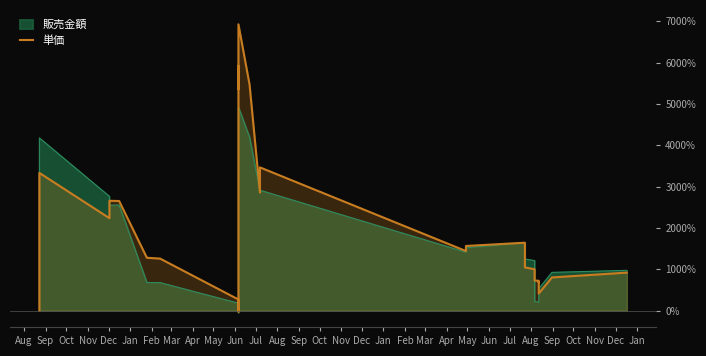

How many lines are shown in the chart?

1